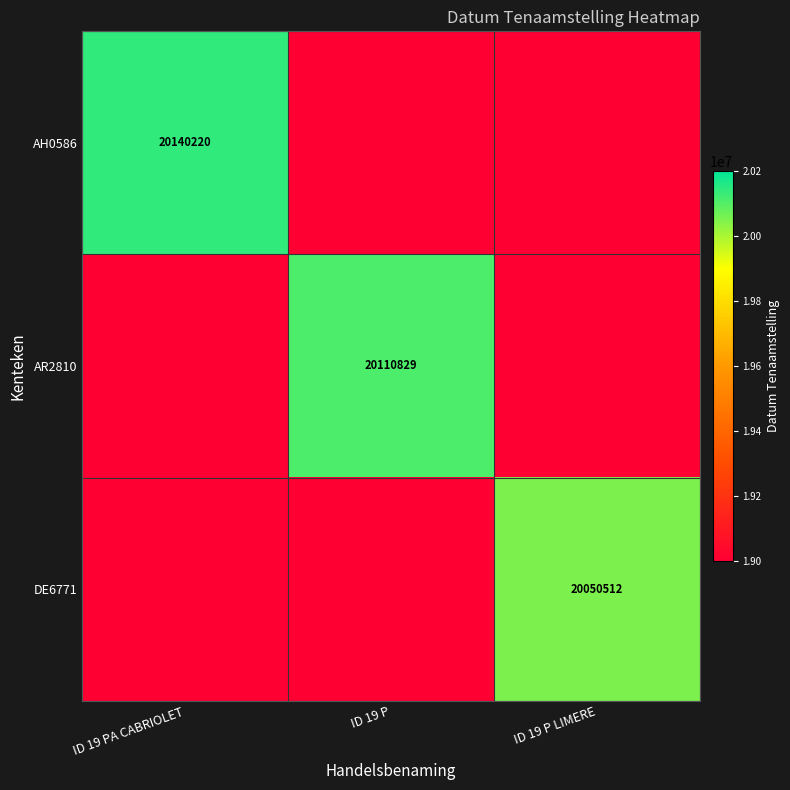

Count the number of categories in the chart.

3